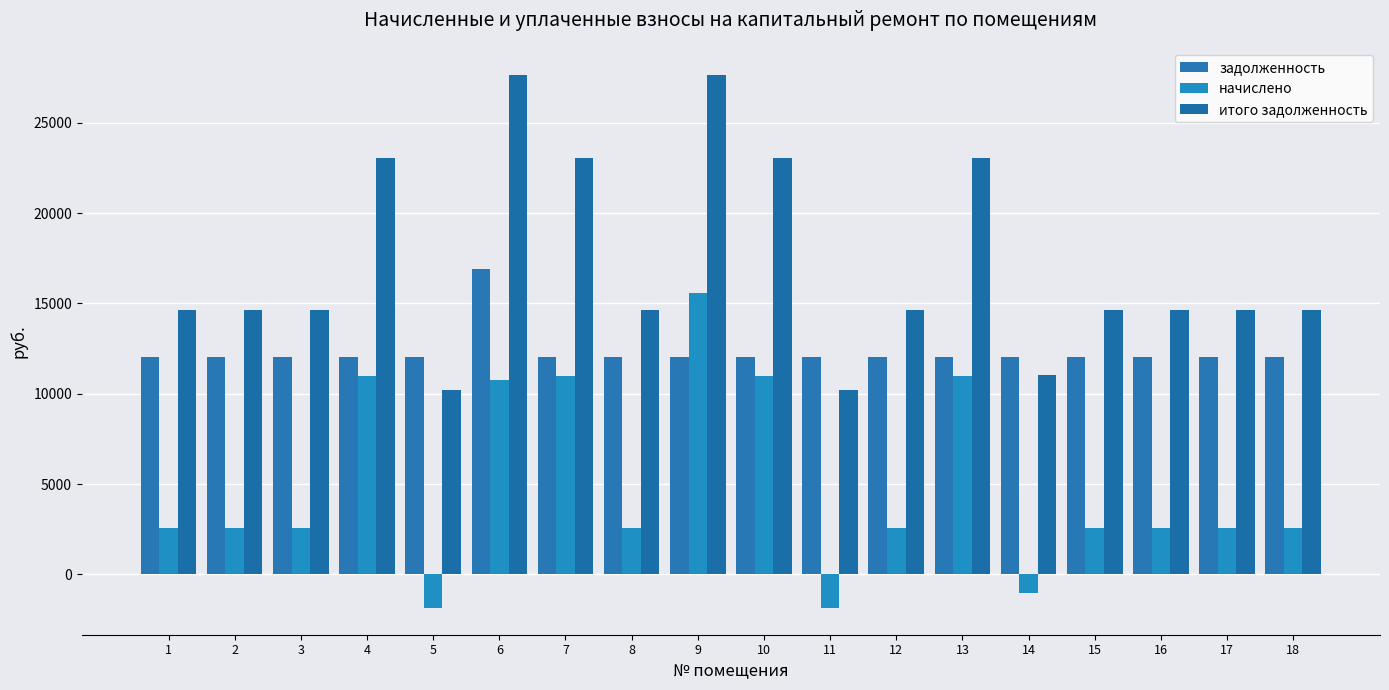

What is the difference between the maximum and second lowest values in the задолженность series?

4824.0